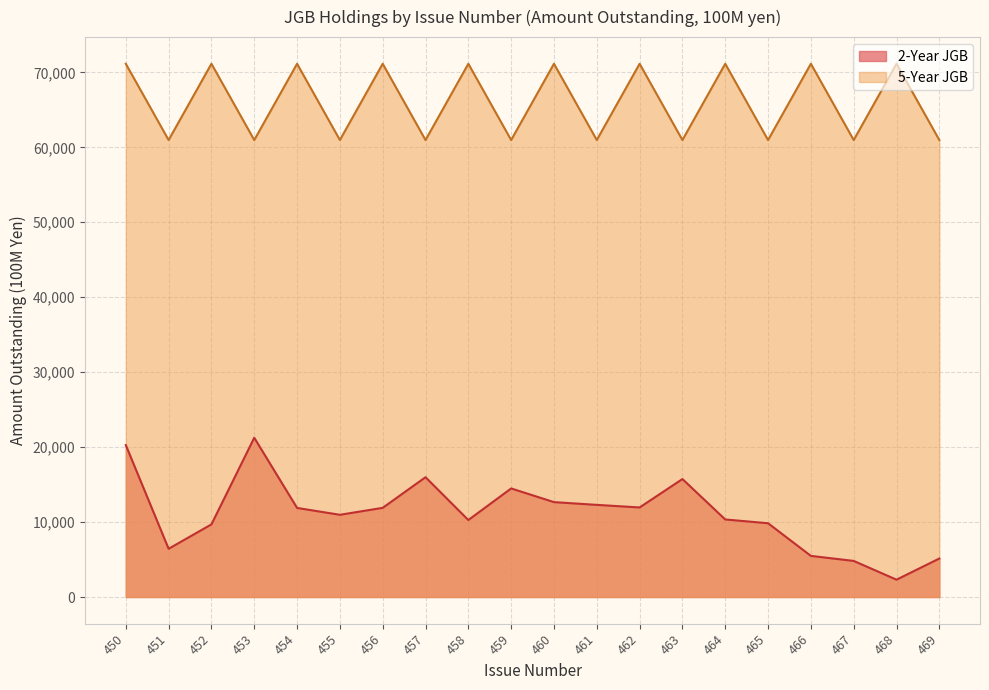

True or false: 5-Year JGB and 2-Year JGB cross at least once.

False